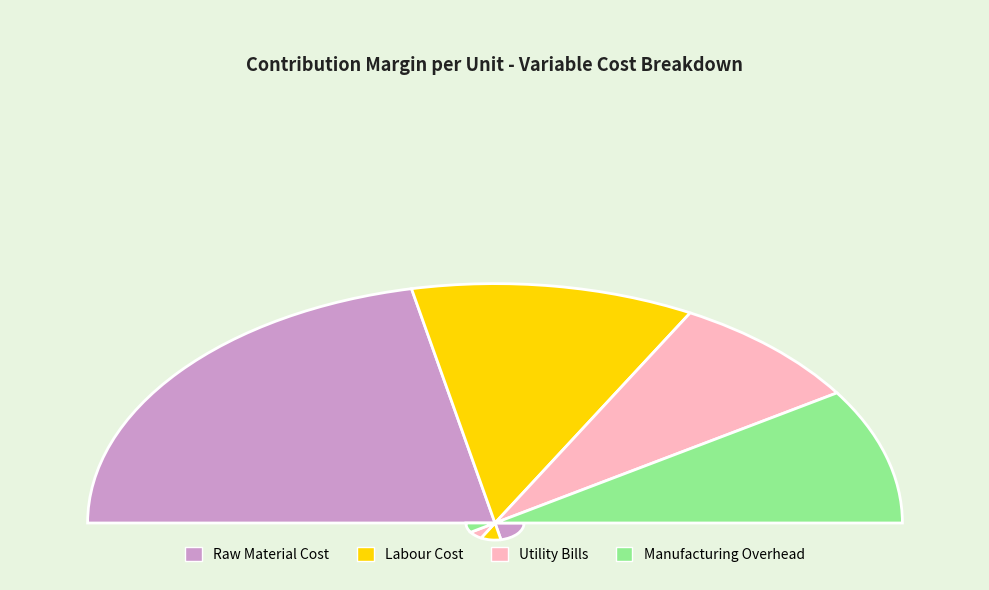

True or false: Utility Bills accounts for 16% of the total.

True